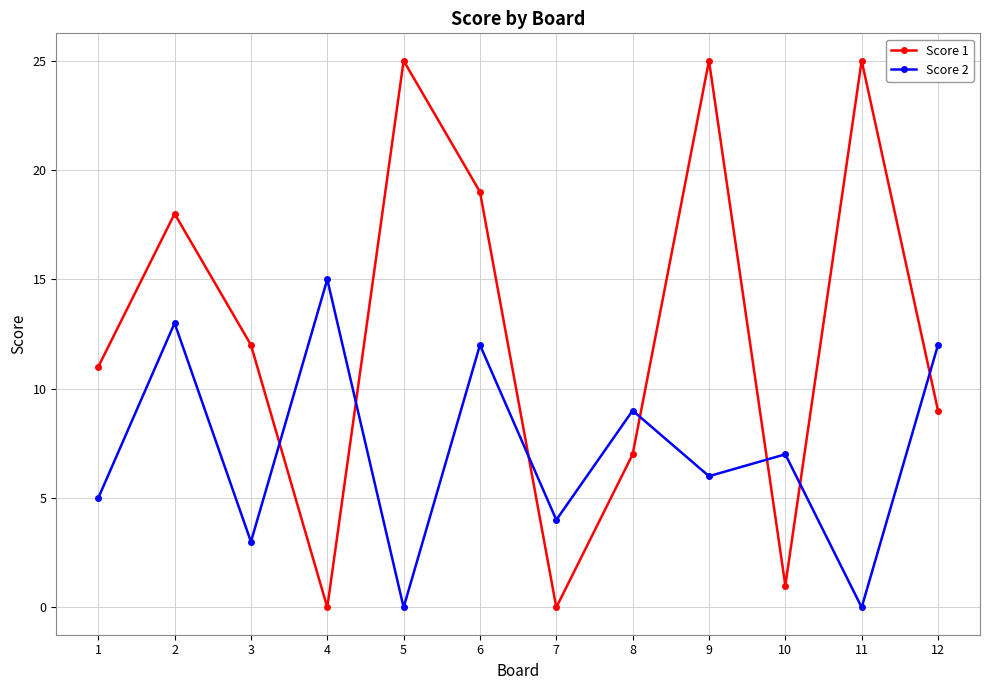

Rank the series by their average value, from highest to lowest.

Score 1, Score 2